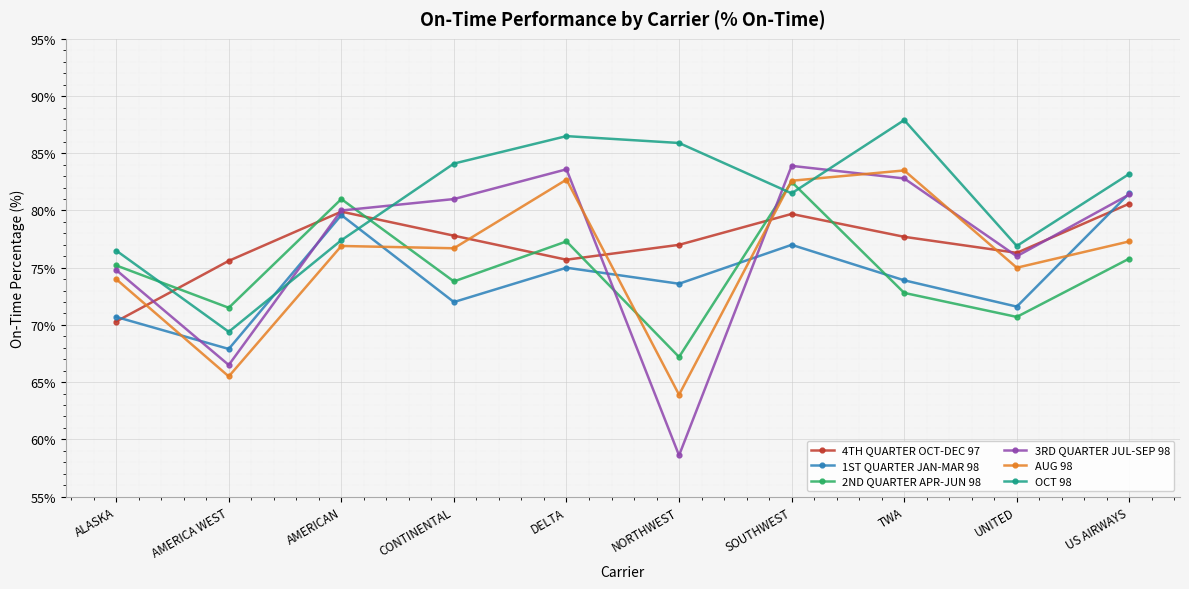

At which label does AUG 98 reach its peak?

TWA